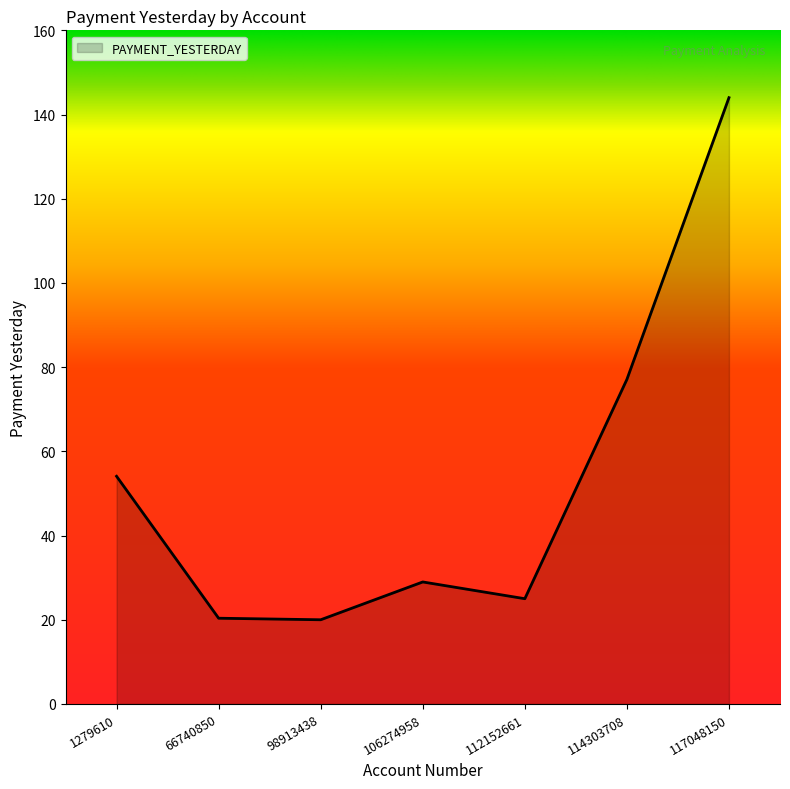

What is the greatest value displayed?

144.0